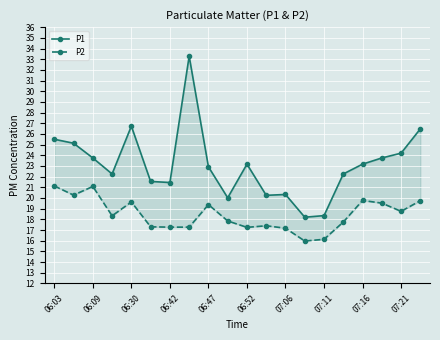

What is the sum of all P2 values?

369.0